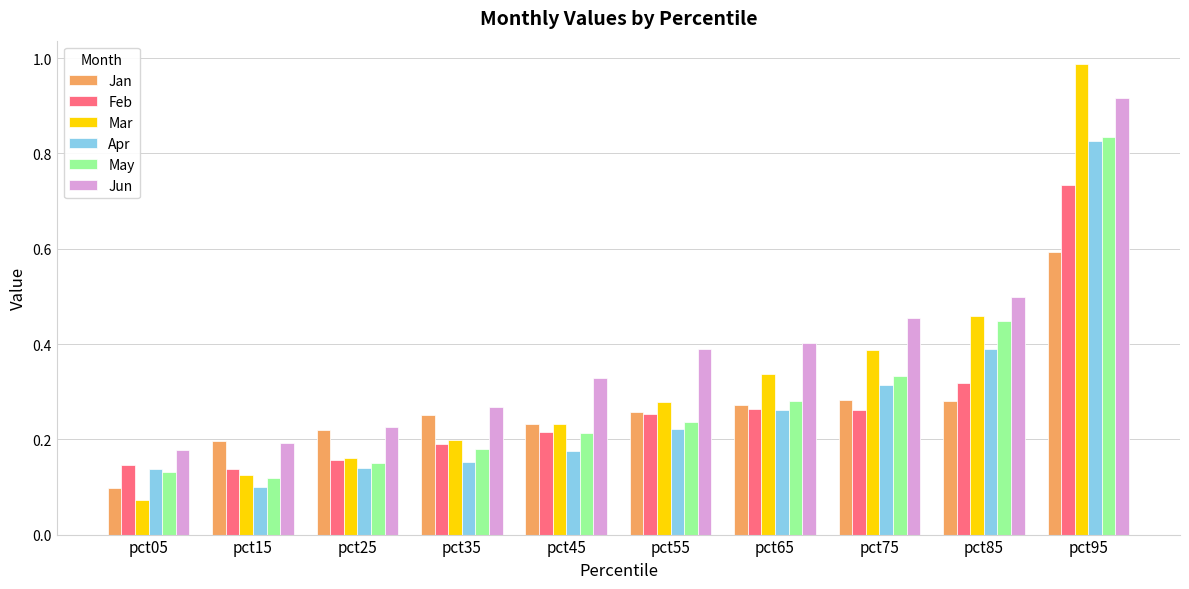

What is the sum of all Jun values?

3.9